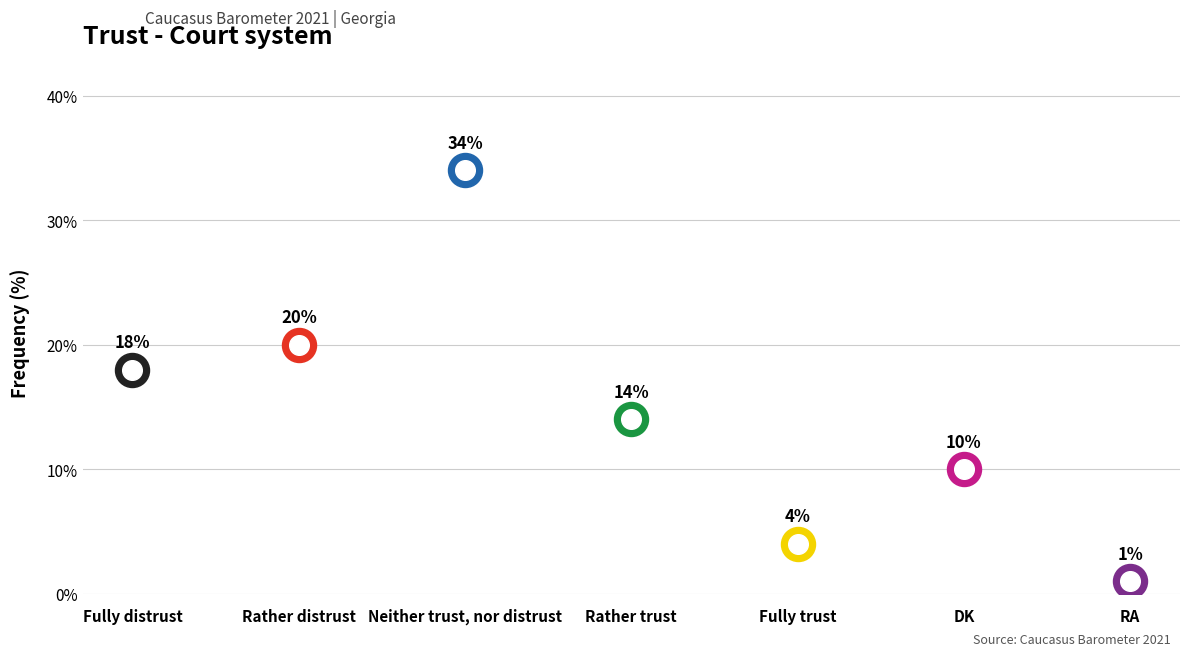

Which has a higher value, Rather distrust or Neither trust, nor distrust?

Neither trust, nor distrust